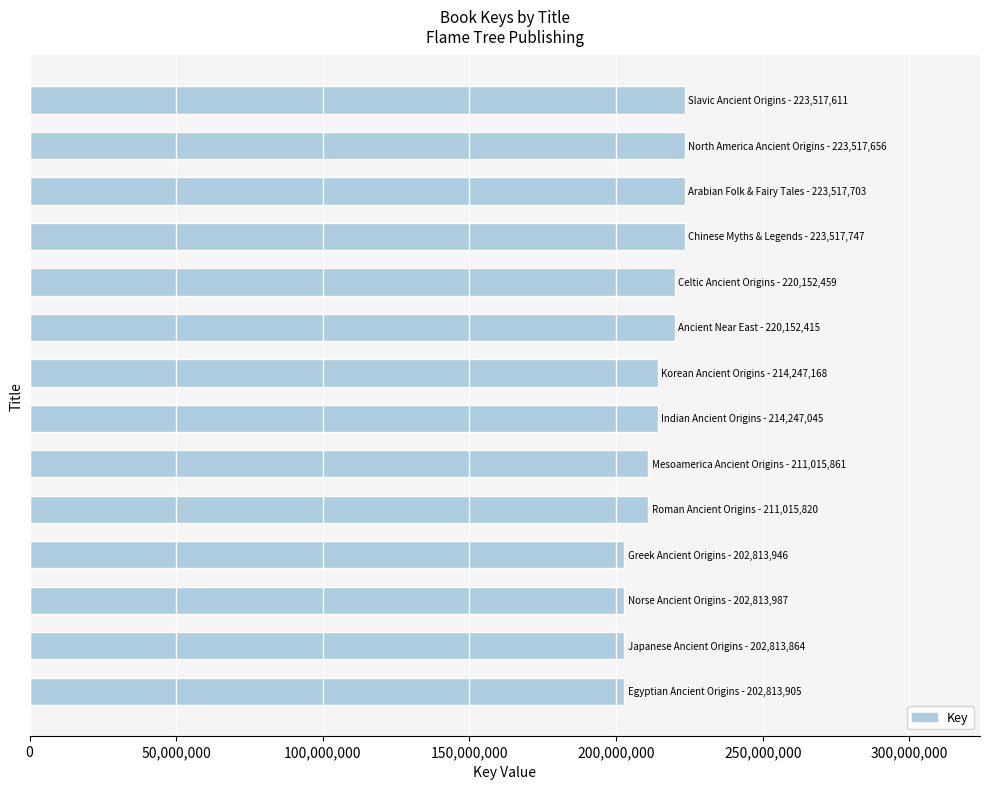

What is the sum of all values?

2996157187